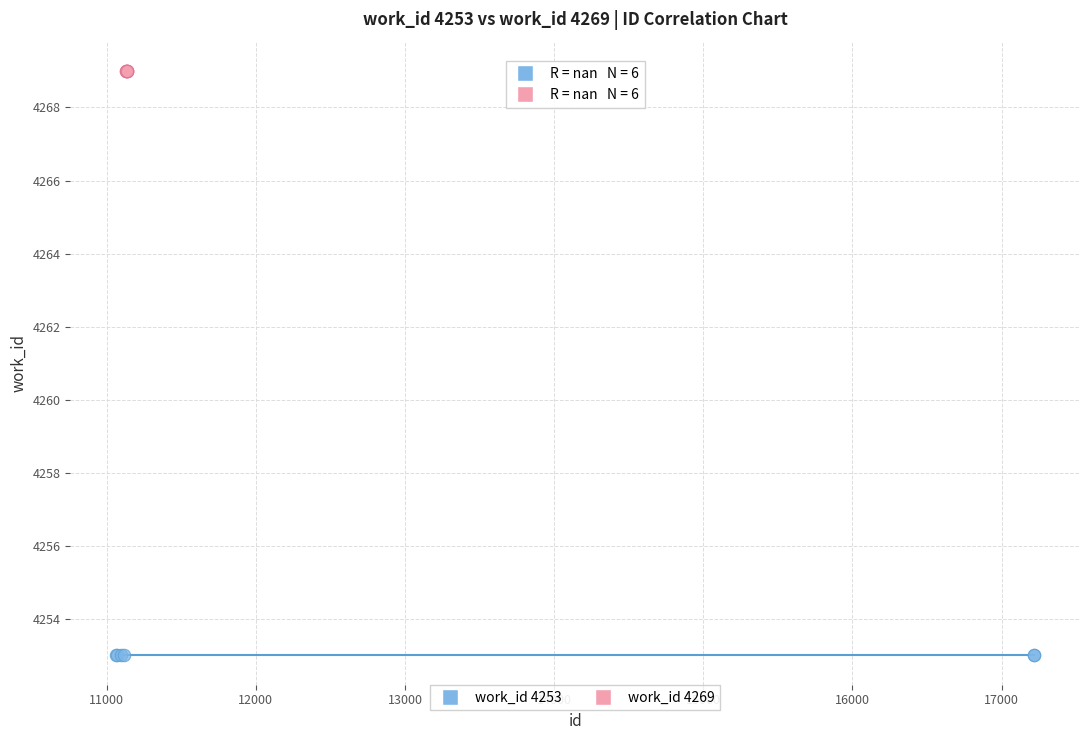

Which series reaches the maximum Y coordinate?

work_id 4269